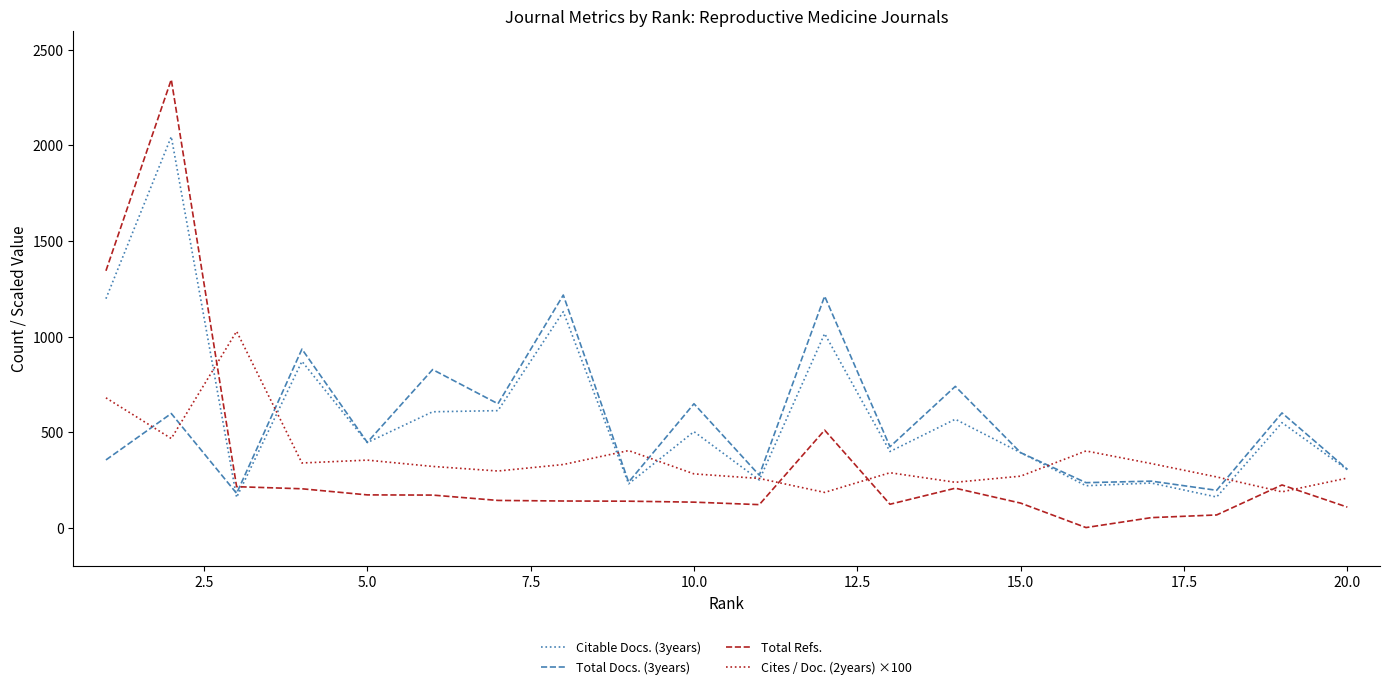

What is the greatest value displayed?

2345